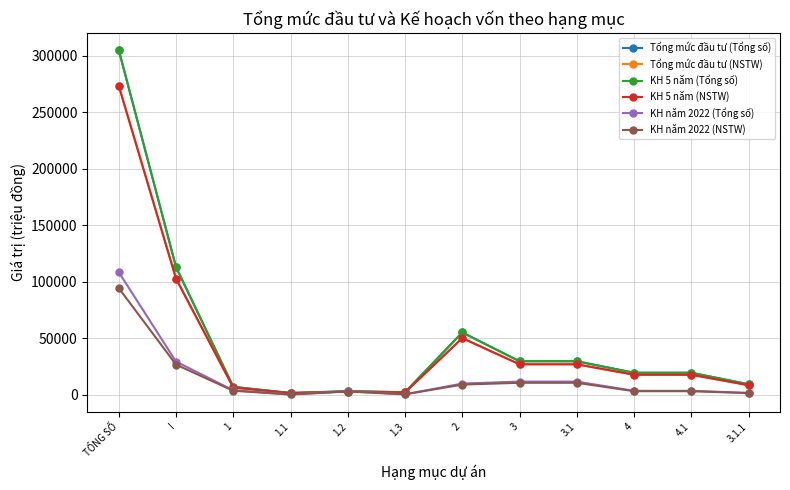

Does the chart have visible grid lines?

Yes